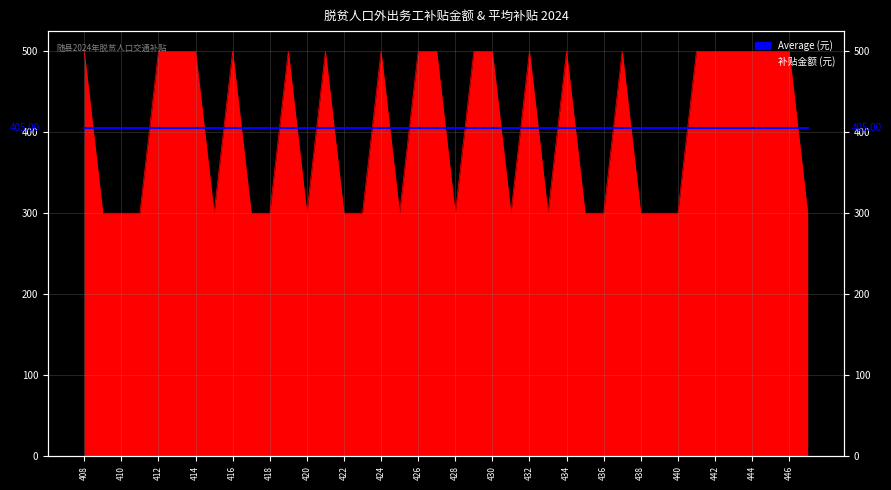

What is the value of the 29th point from the left?

300